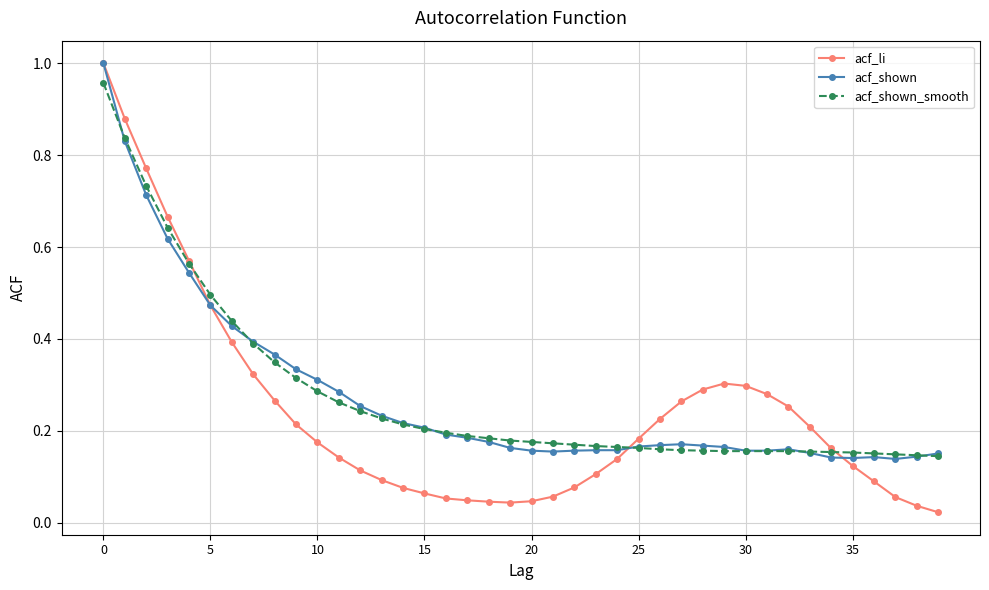

Which series has the largest range (max minus min)?

acf_li